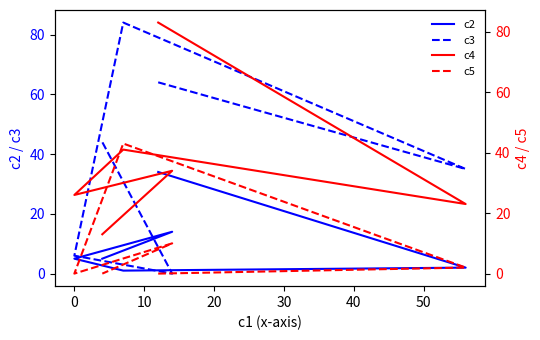

Which series has the largest total across all categories?

c3